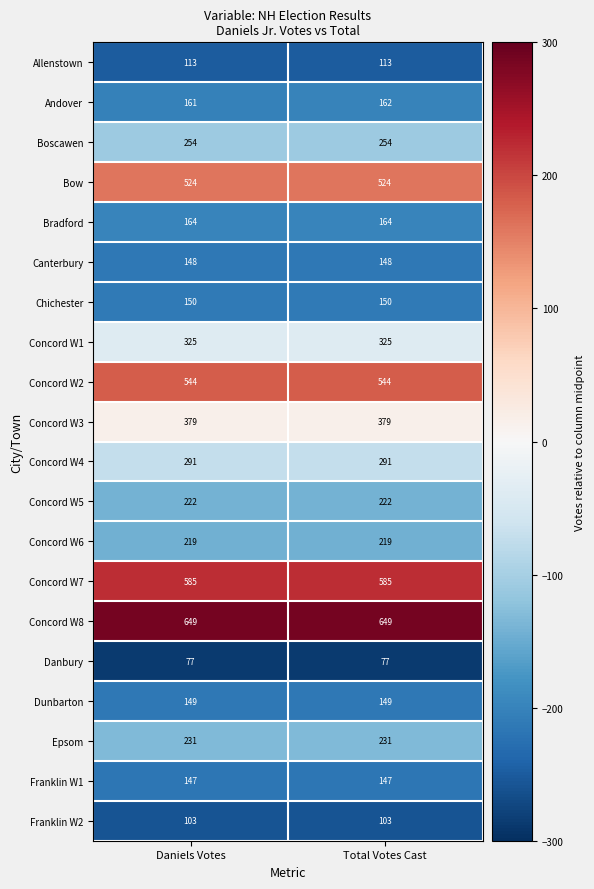

What is the smallest value displayed?

77